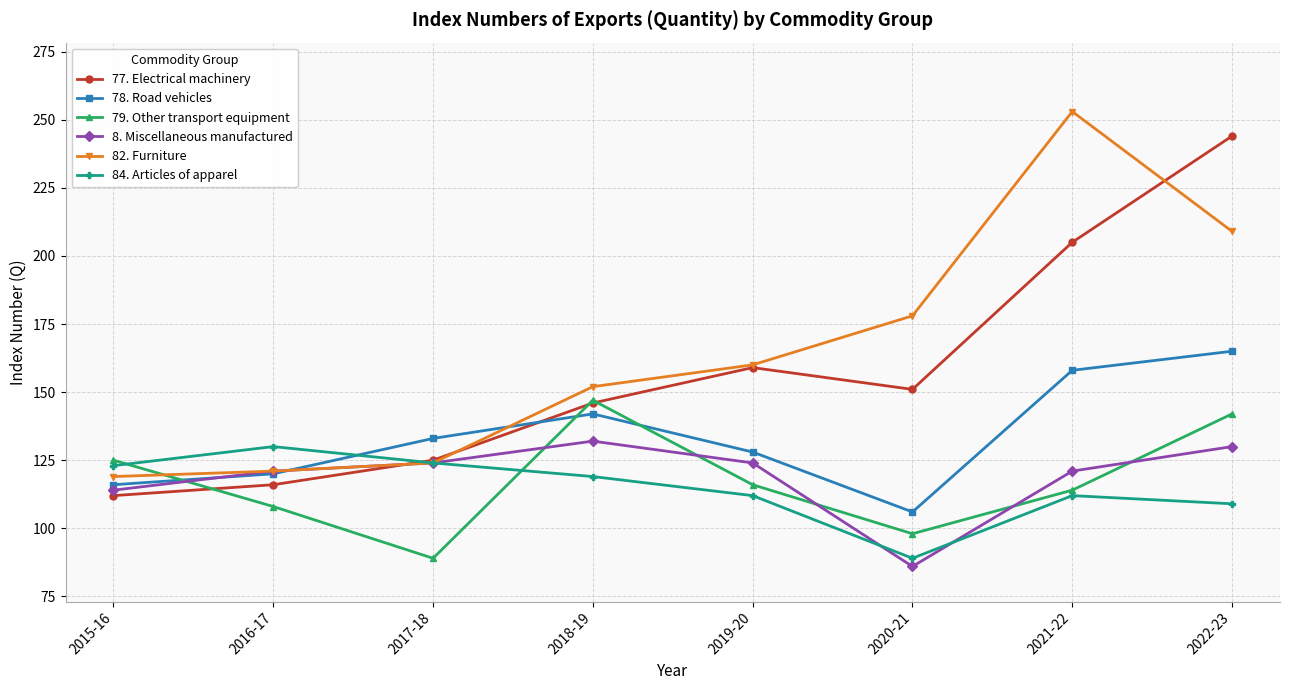

What is the difference between the highest and lowest values at 2022-23?

135